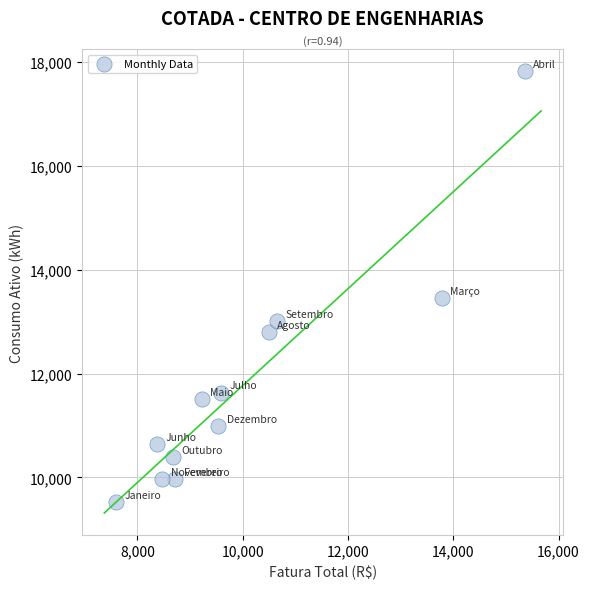

What Y value in the scatter plot is closest to 13674?

13455